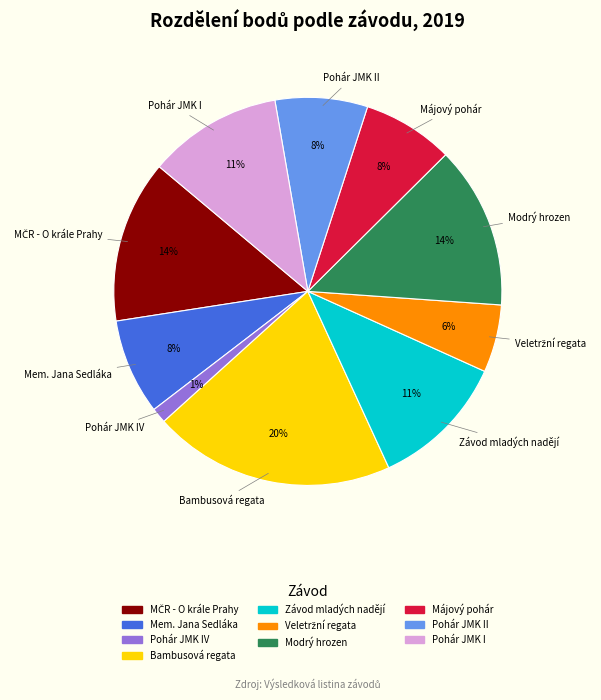

Is there a majority slice in this chart?

No